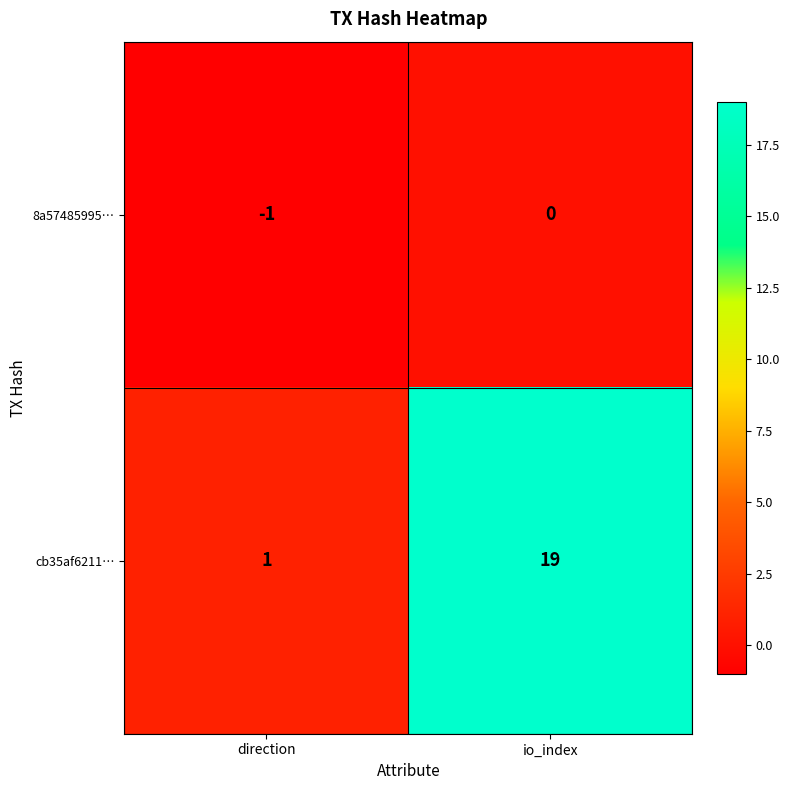

The cb35af6211… series shows 9 at io_index. True or false?

False